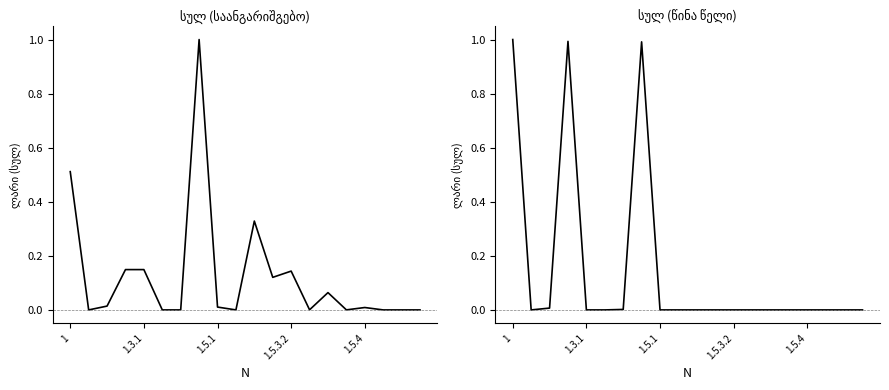

What are all the series names shown in the legend?

სულ (საანგარიშგებო), სულ (წინა წელი)